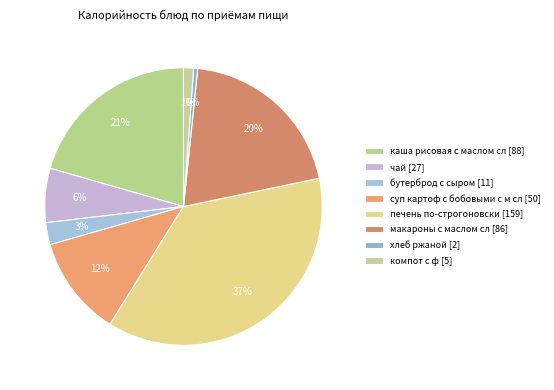

What is the largest slice in the pie chart?

печень по-строгоновски [159]